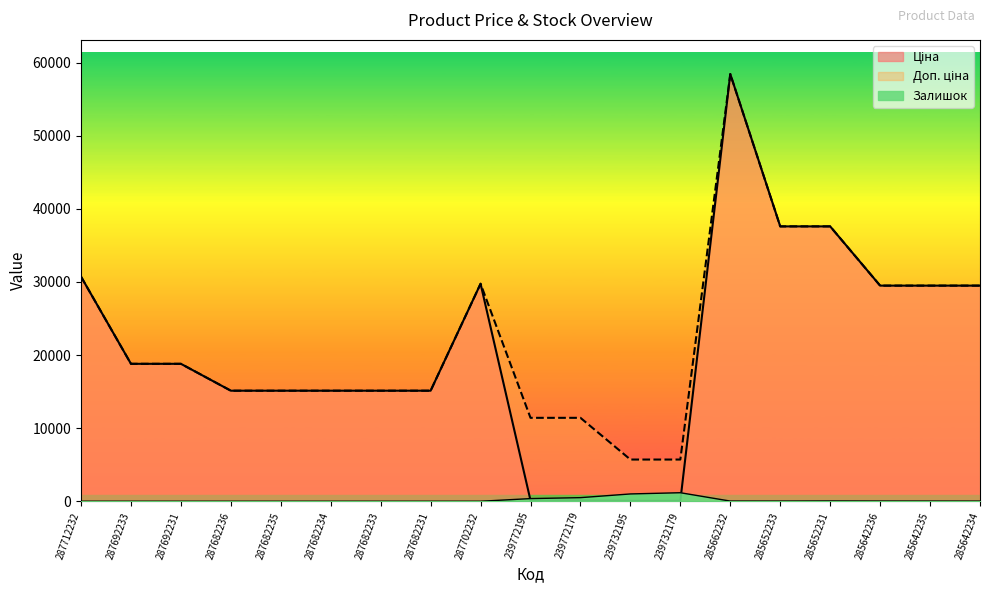

What is the sum of the Залишок values at 239772195 and 285642235?

386.1